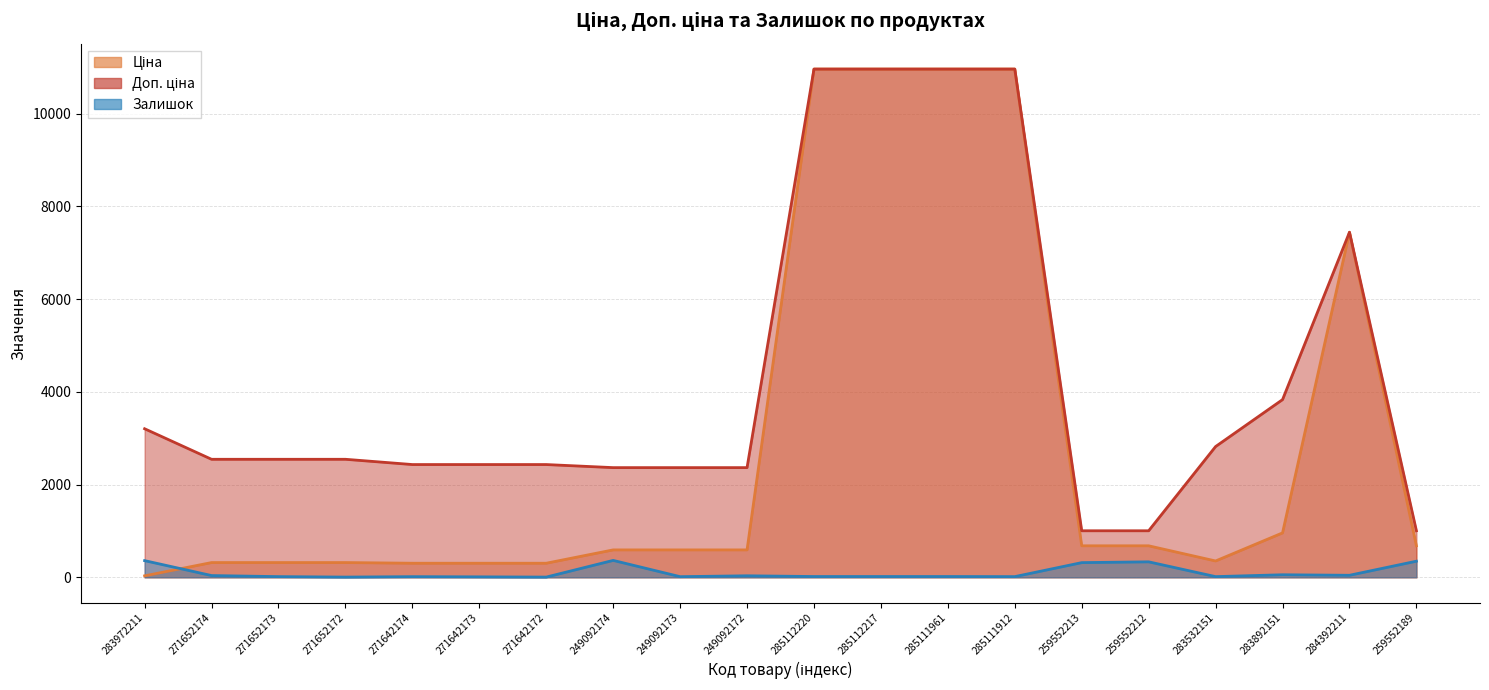

At 249092174, list the series in order from largest to smallest.

Доп. ціна, Ціна, Залишок